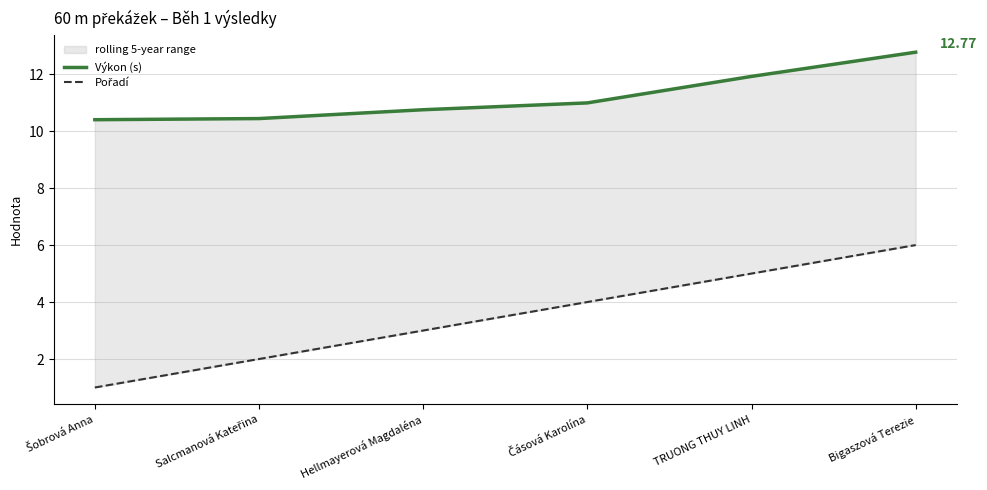

What is the label of the 4th point from the right?

Hellmayerová Magdaléna